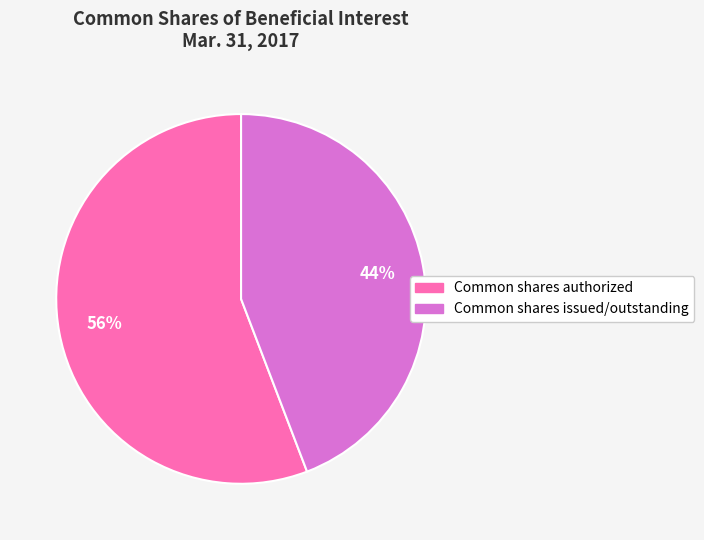

Which slice is the largest?

Common shares authorized